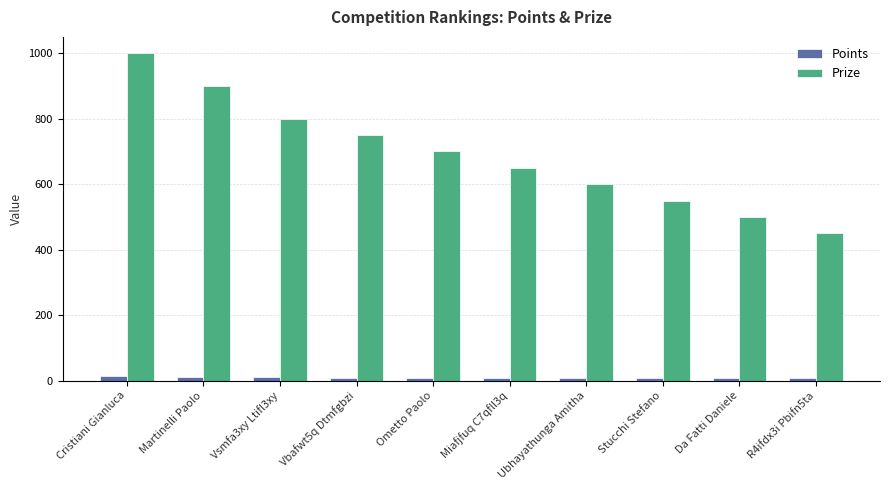

What is the minimum value for Prize?

450